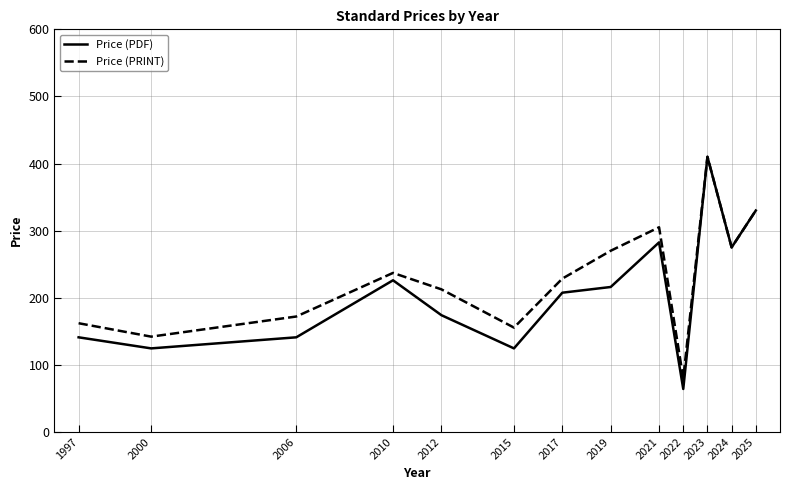

Which category has the lowest value across all series?

2022